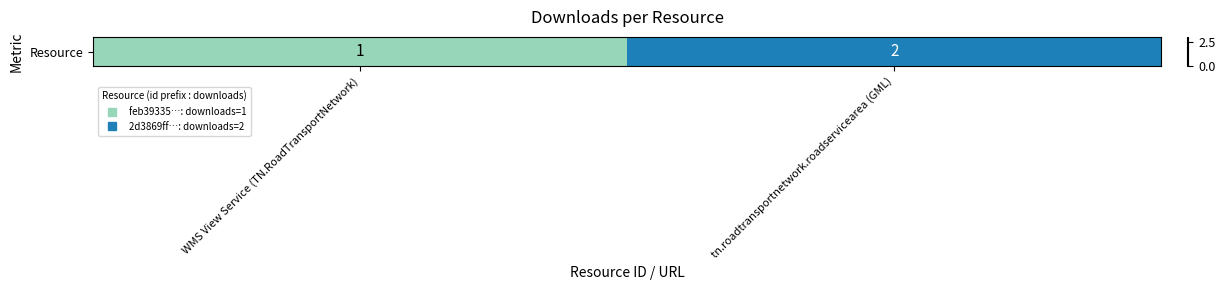

What is the change in value from WMS View Service (TN.RoadTransportNetwork) to tn.roadtransportnetwork.roadservicearea (GML)?

+1